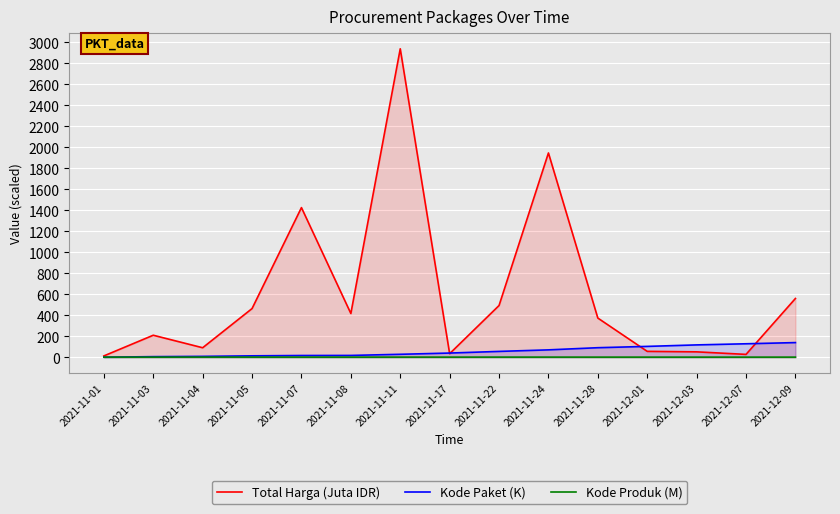

List the labels in order of Kode Produk (M) value, largest first.

2021-11-05, 2021-11-22, 2021-11-11, 2021-11-04, 2021-11-07, 2021-11-24, 2021-11-01, 2021-11-08, 2021-12-01, 2021-11-28, 2021-11-17, 2021-12-09, 2021-12-07, 2021-11-03, 2021-12-03